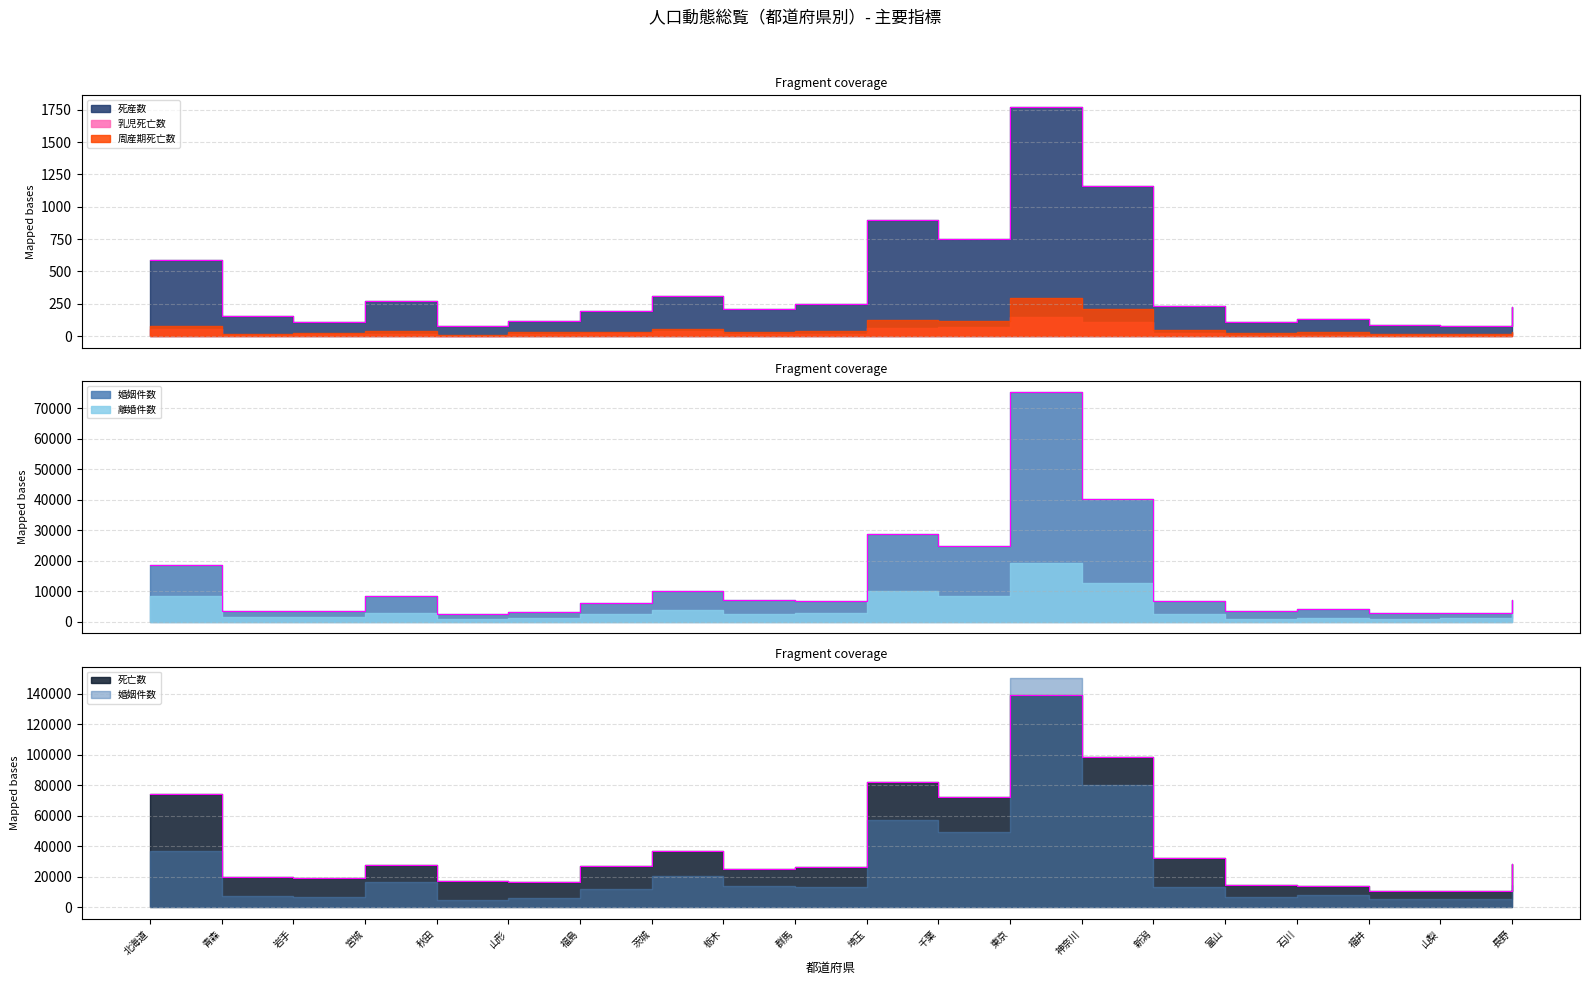

What is the label of the 16th point from the right?

秋田